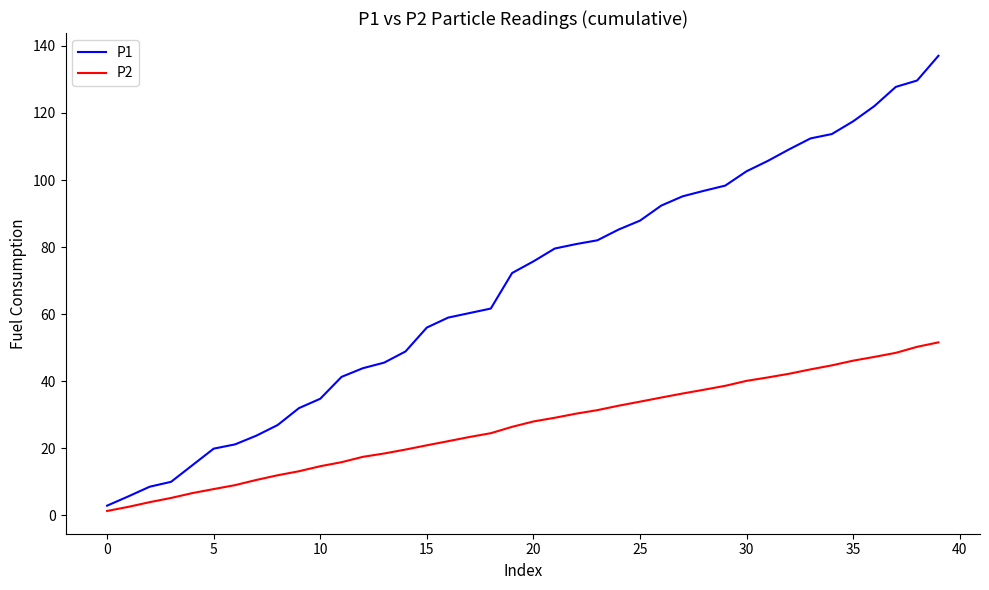

List the series in order of their overall mean, lowest first.

P2, P1